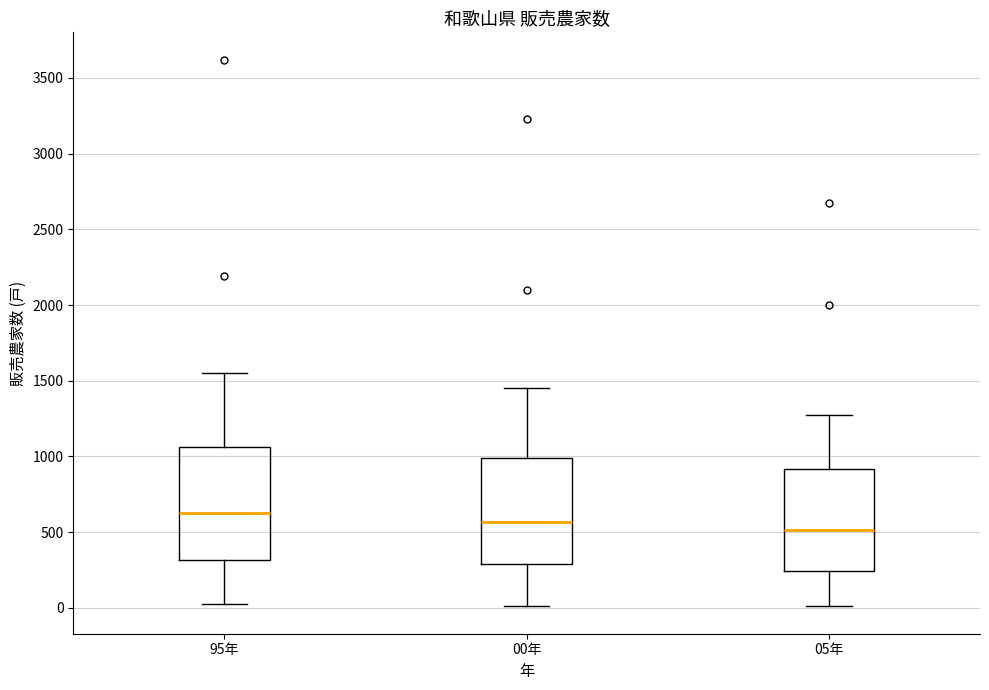

Reading left to right, transcribe this box plot: for each box, give where its median line is, the range the box spans, and where its two whiskers end, as read against the y-axis. The values are not printed on the chart, so give them approximately, as read against the axis.

95年: median 600, box 300 to 1050, whiskers 50 to 1550
00年: median 550, box 300 to 1000, whiskers 0 to 1450
05年: median 500, box 250 to 900, whiskers 0 to 1250